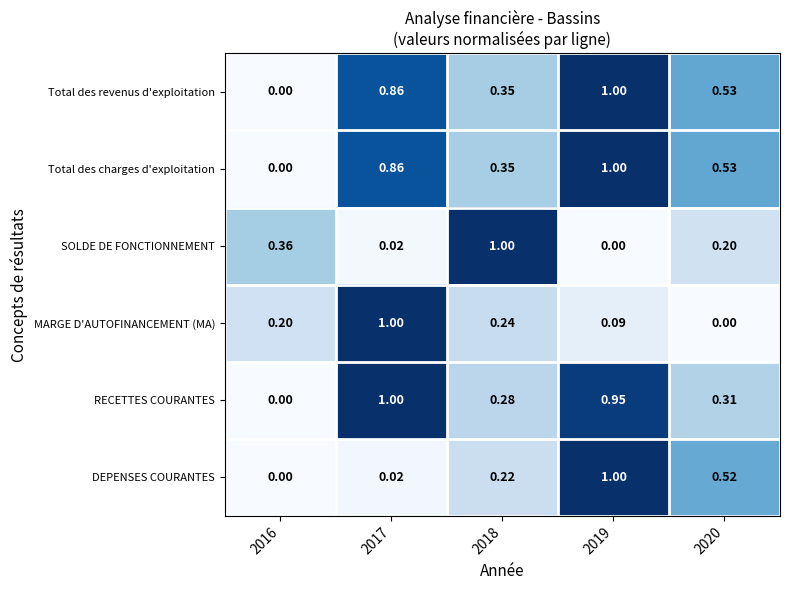

Which series changed the most between 2016 and 2017?

RECETTES COURANTES